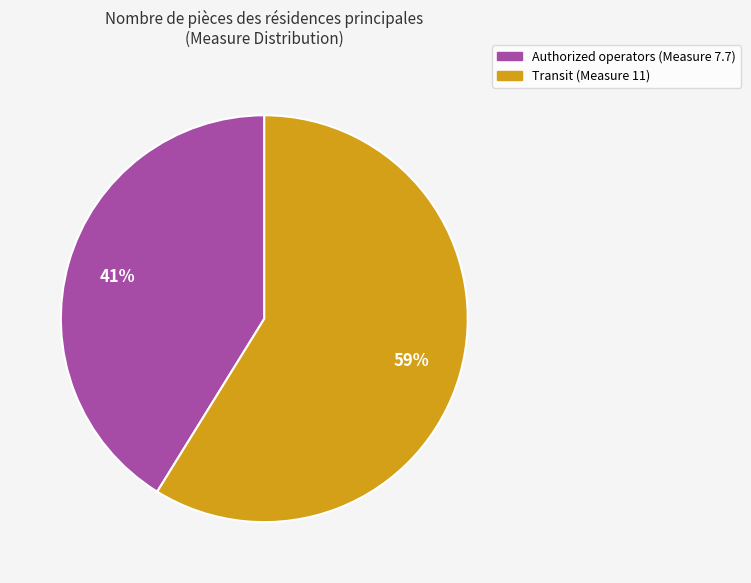

To the nearest percent, what is the average slice percentage?

50%